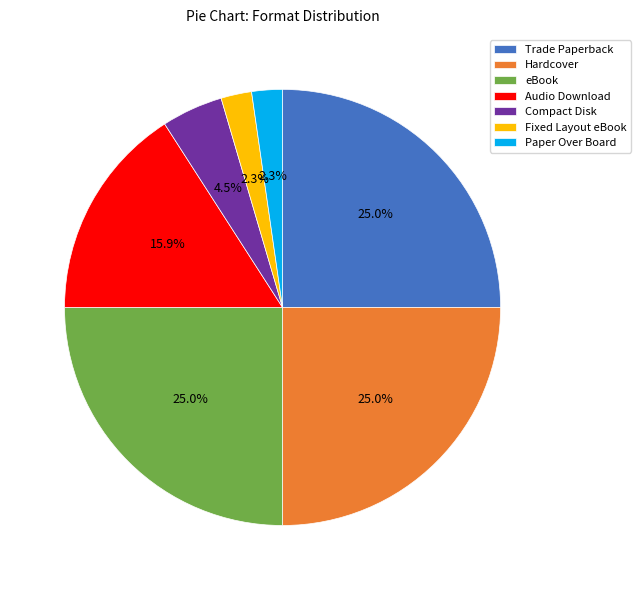

To the nearest percent, what is the average slice percentage?

14%